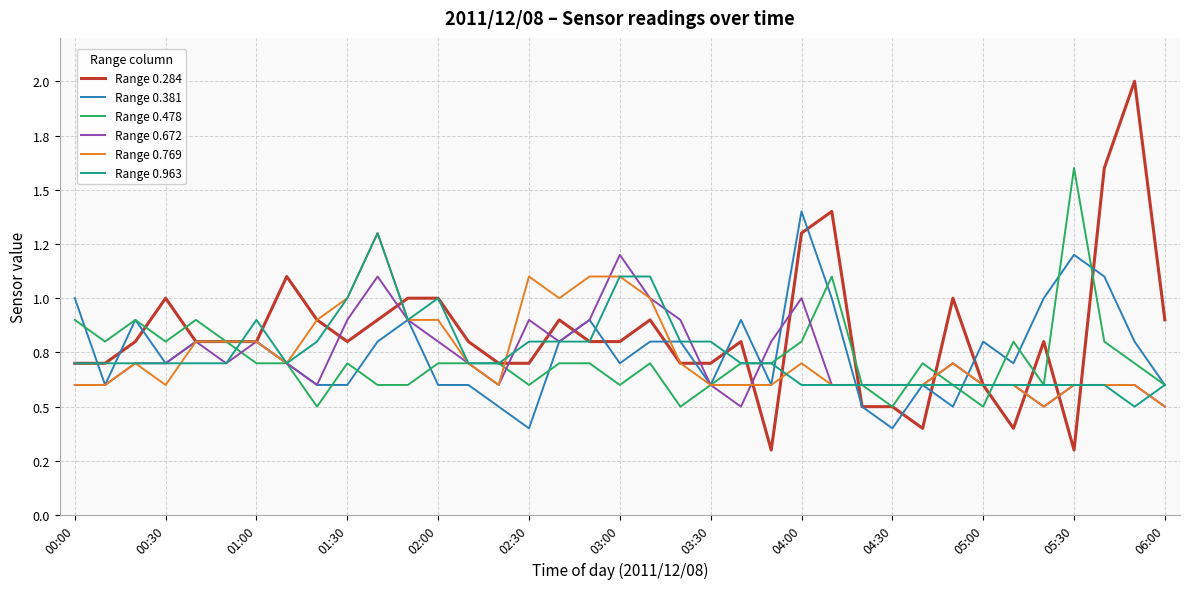

At which label does Range 0.769 reach its minimum?

32